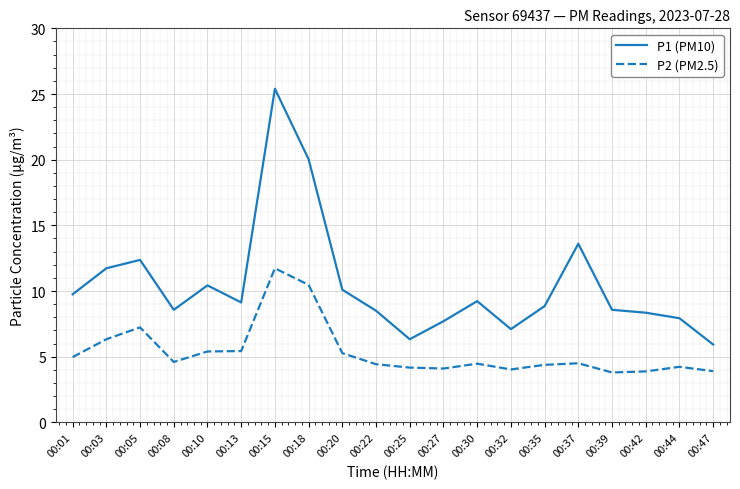

What is the sum of the P2 (PM2.5) values at 00:03 and 00:27?

10.4